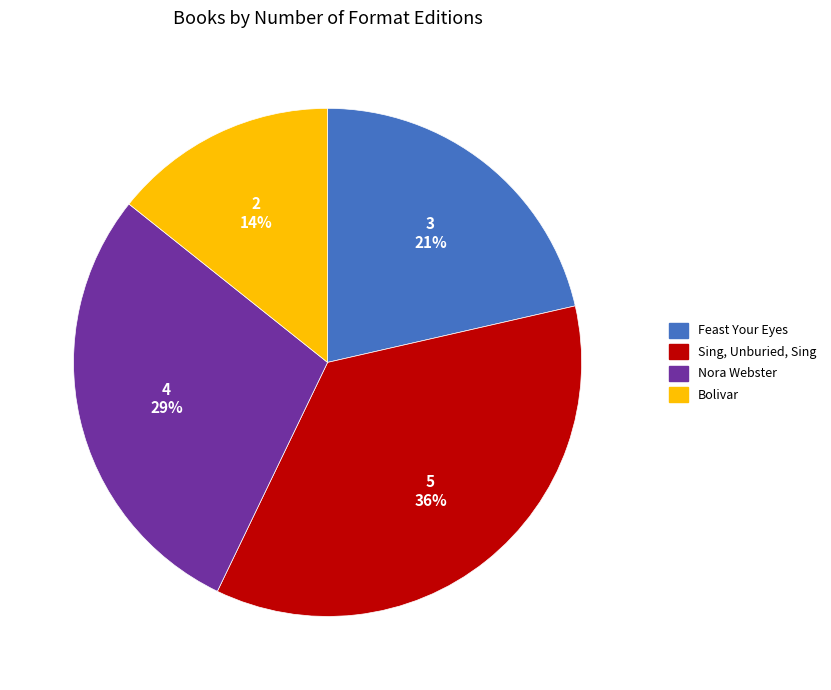

What is the smallest slice in the pie chart?

Bolivar